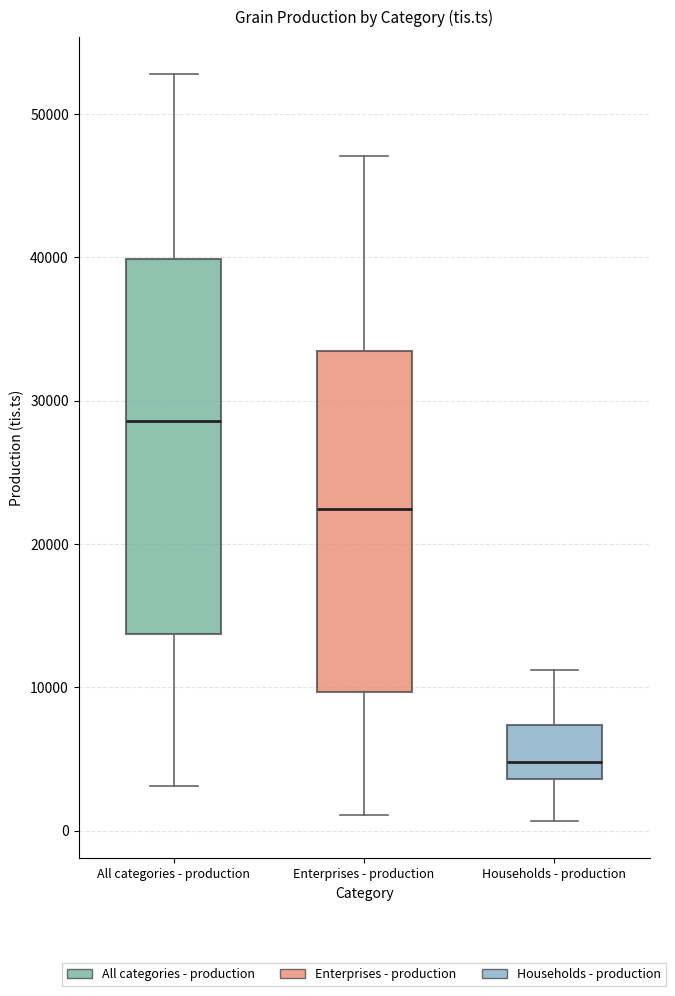

Reading left to right, read every box against the y-axis: the position of its median line, the range the box covers, and the ends of its whiskers. The values are not printed on the chart, so give them approximately, as read against the axis.

All categories - production: median 29000, box 14000 to 40000, whiskers 3000 to 53000
Enterprises - production: median 22000, box 10000 to 33000, whiskers 1000 to 47000
Households - production: median 5000, box 4000 to 7000, whiskers 1000 to 11000